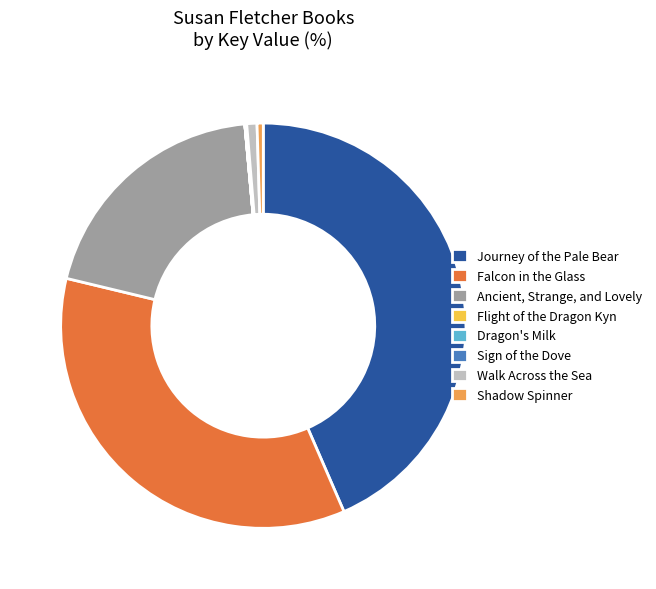

Which slice is the largest?

Journey of the Pale Bear